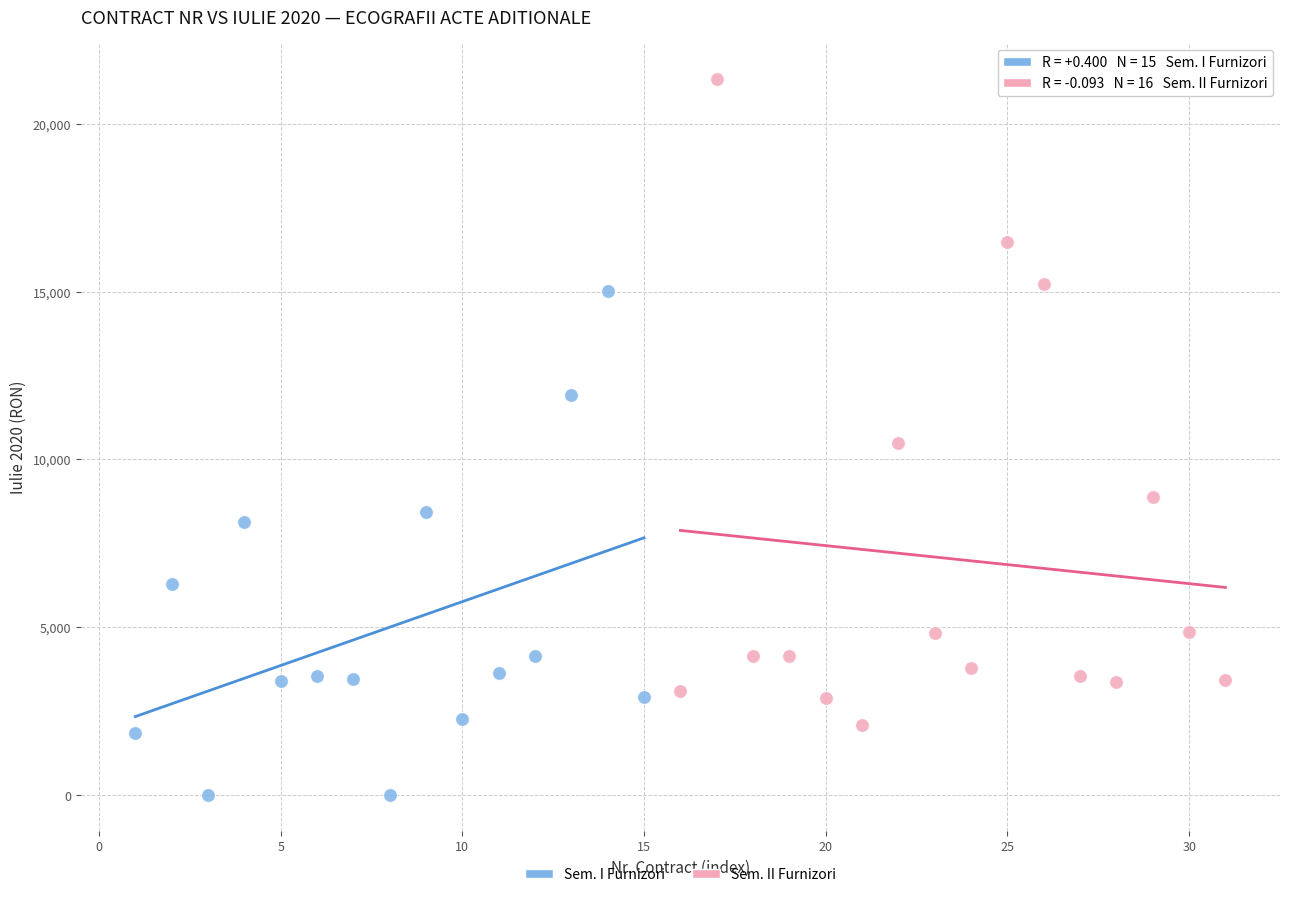

Which series contains the highest Y value?

Sem. II Furnizori